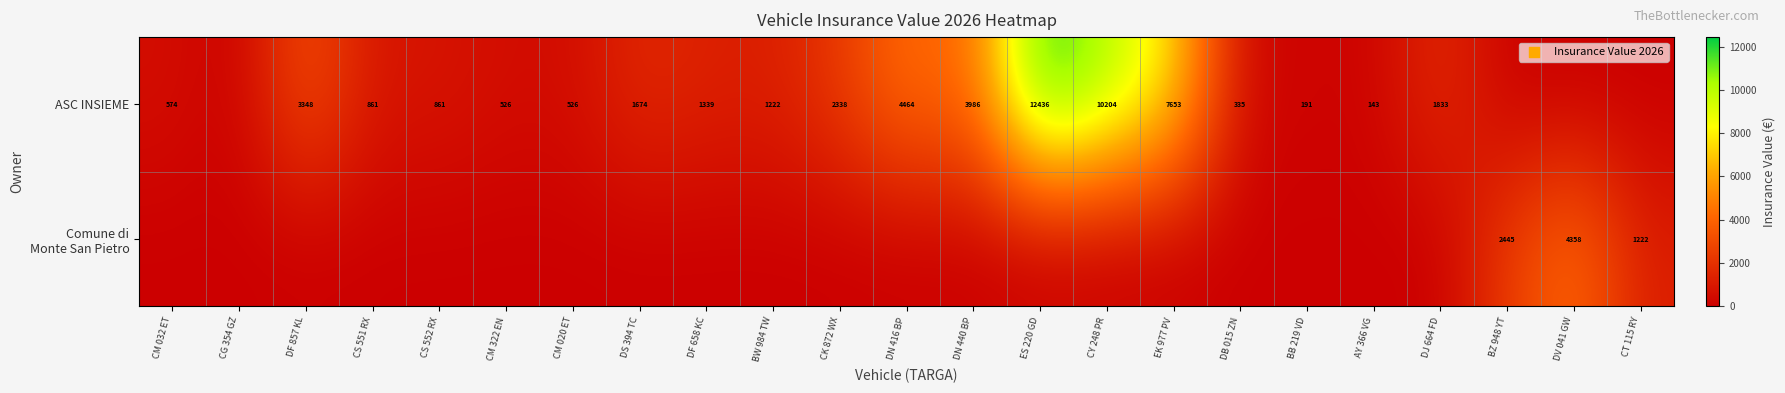

Is it true that ASC INSIEME equals 335 at DB 015 ZN?

True